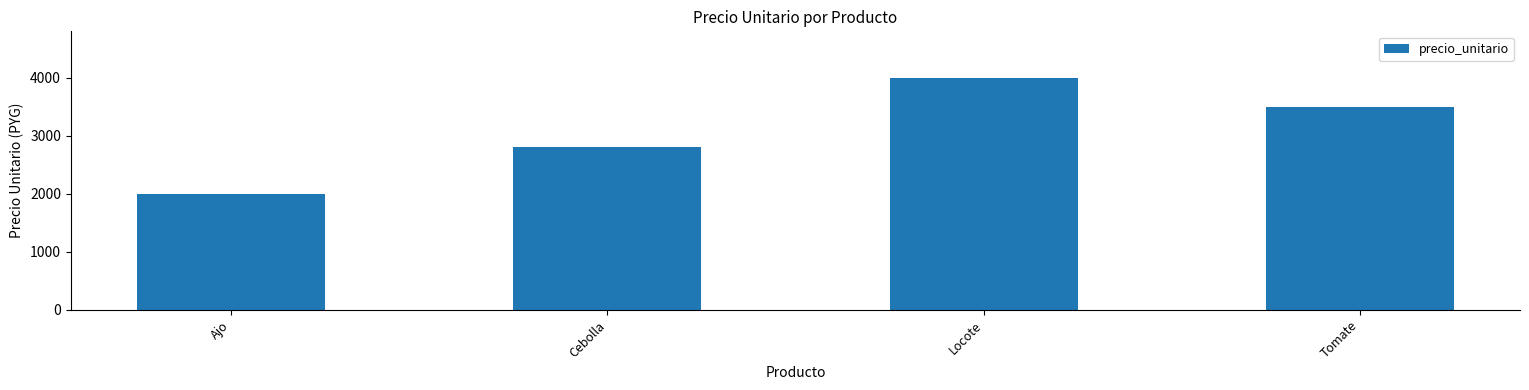

Rank the categories by value from highest to lowest.

Locote, Tomate, Cebolla, Ajo